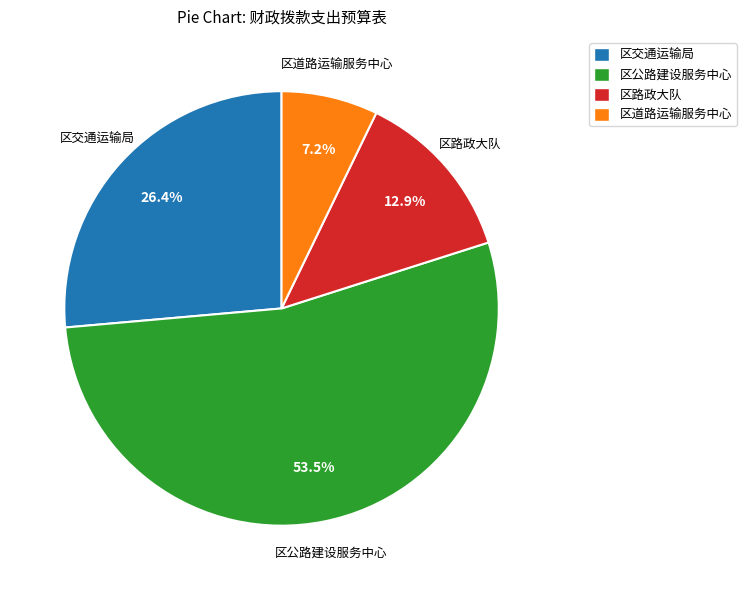

To the nearest percent, what is the difference between the 区路政大队 and 区交通运输局 slice percentages?

13%